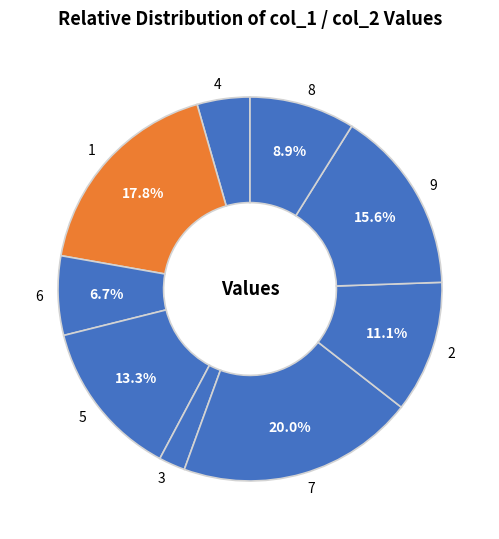

True or false: 3 accounts for 16% of the total.

False